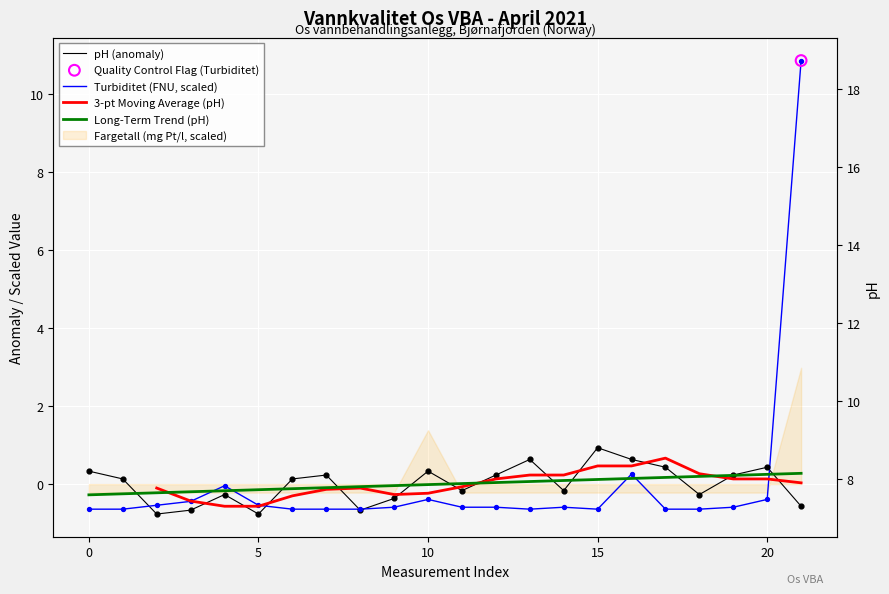

Which series has the largest Y range (max minus min)?

Turbiditet (FNU)